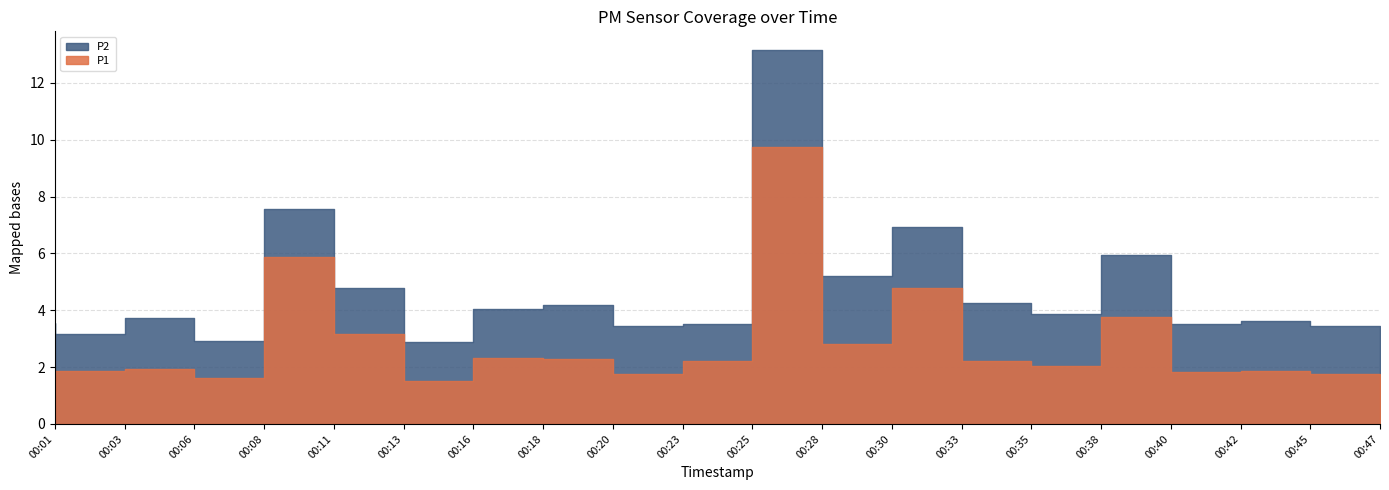

How many values in the P1 series exceed 2?

11